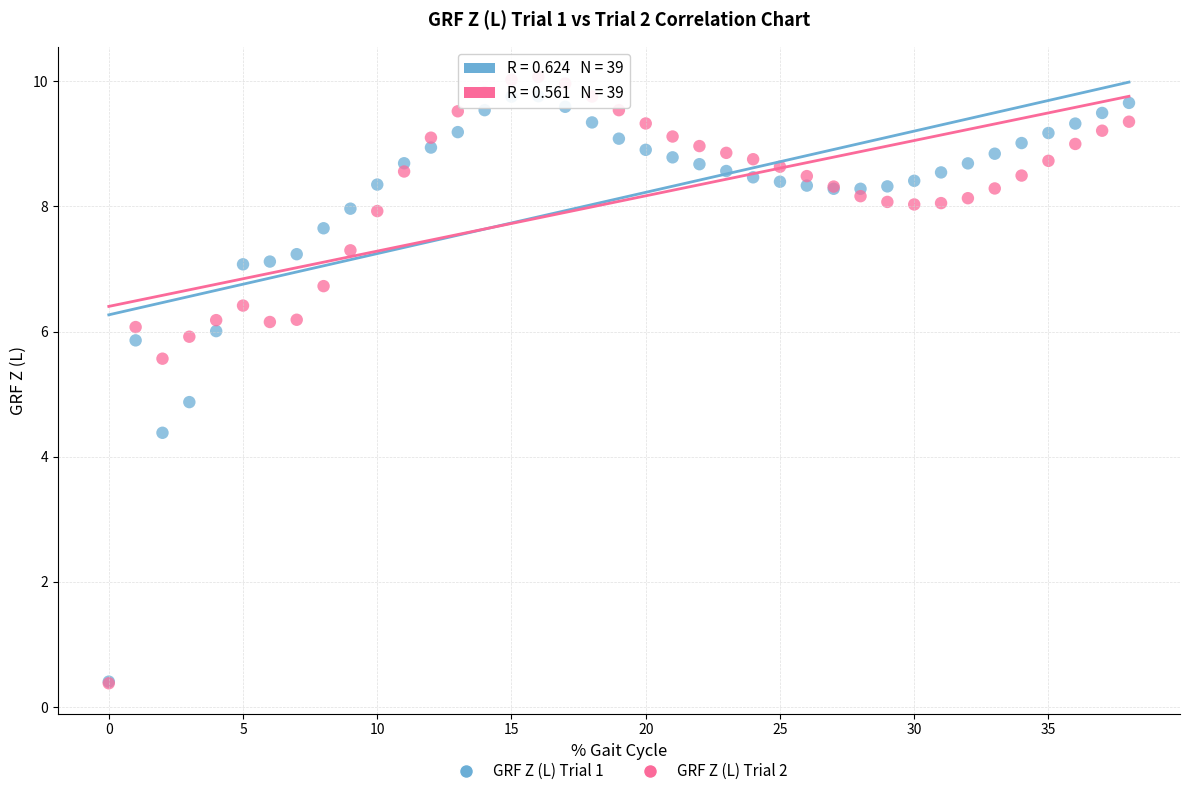

What are all the series names shown in the legend?

GRF Z (L) Trial 1, GRF Z (L) Trial 2